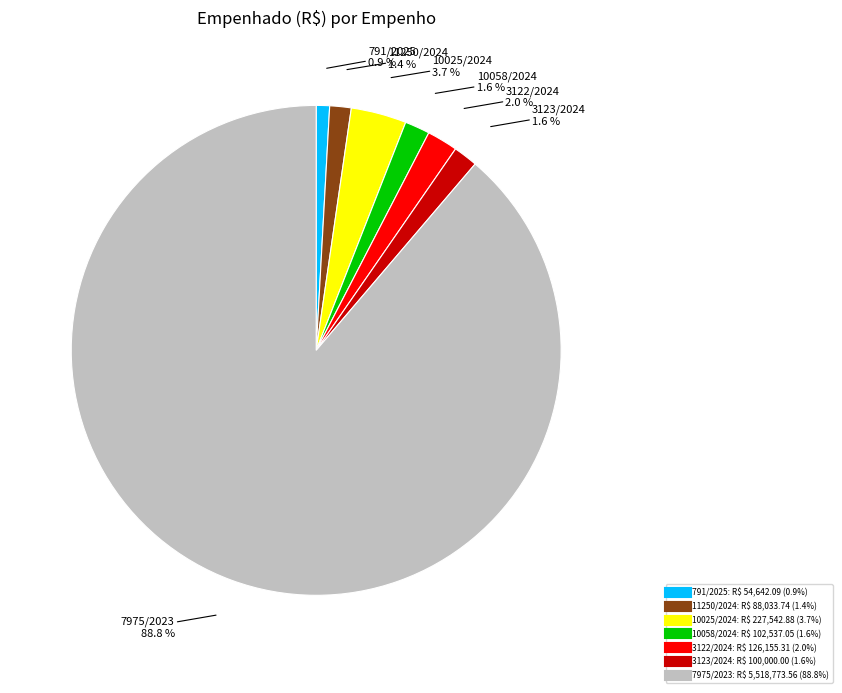

Which slice is the smallest?

791/2025